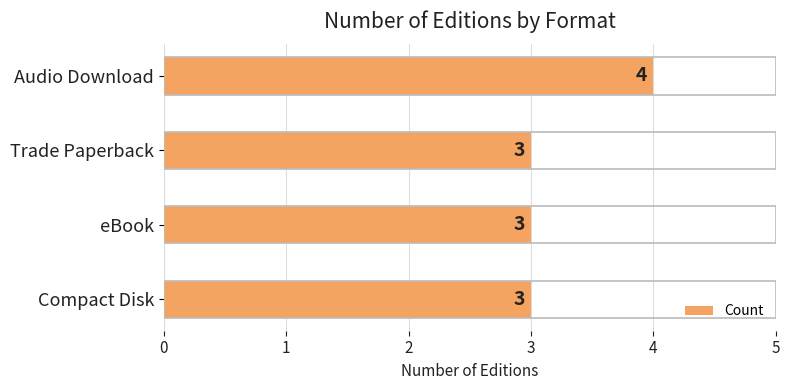

What is the label of the 1st bar from the bottom?

Compact Disk